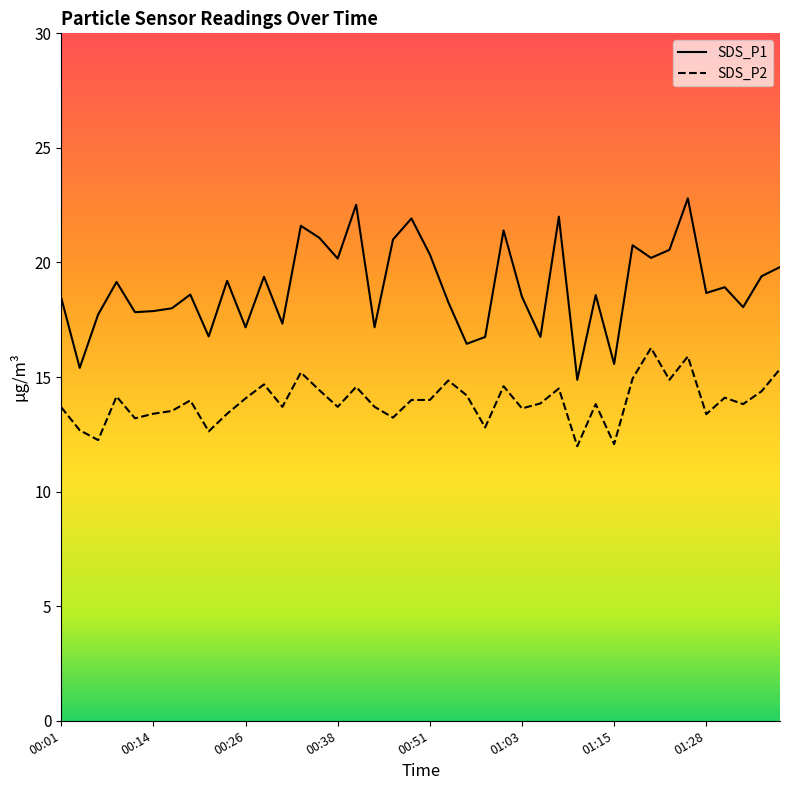

What is the maximum value shown in the chart?

22.8